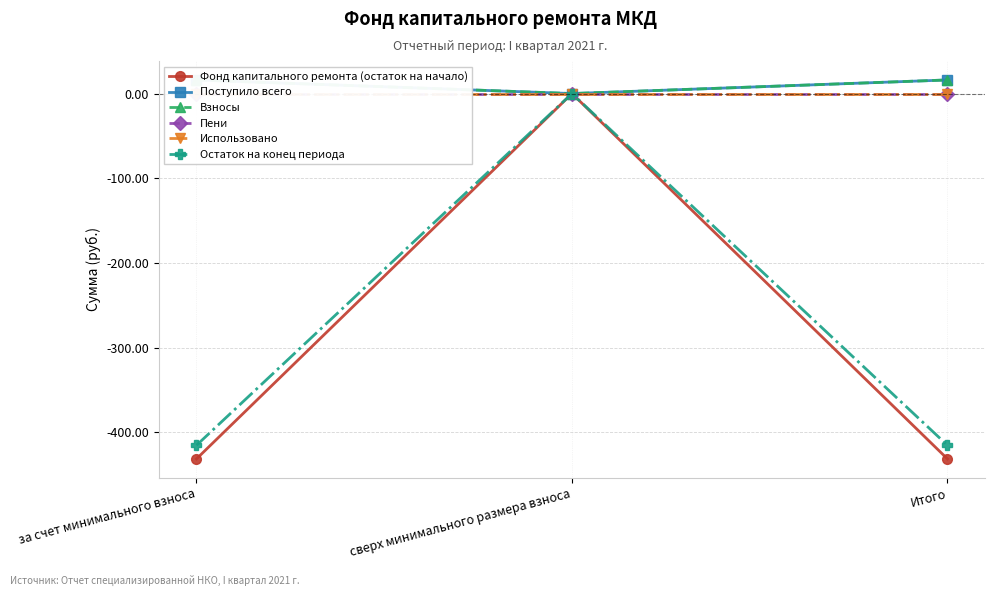

What is the smallest value displayed?

-431.4